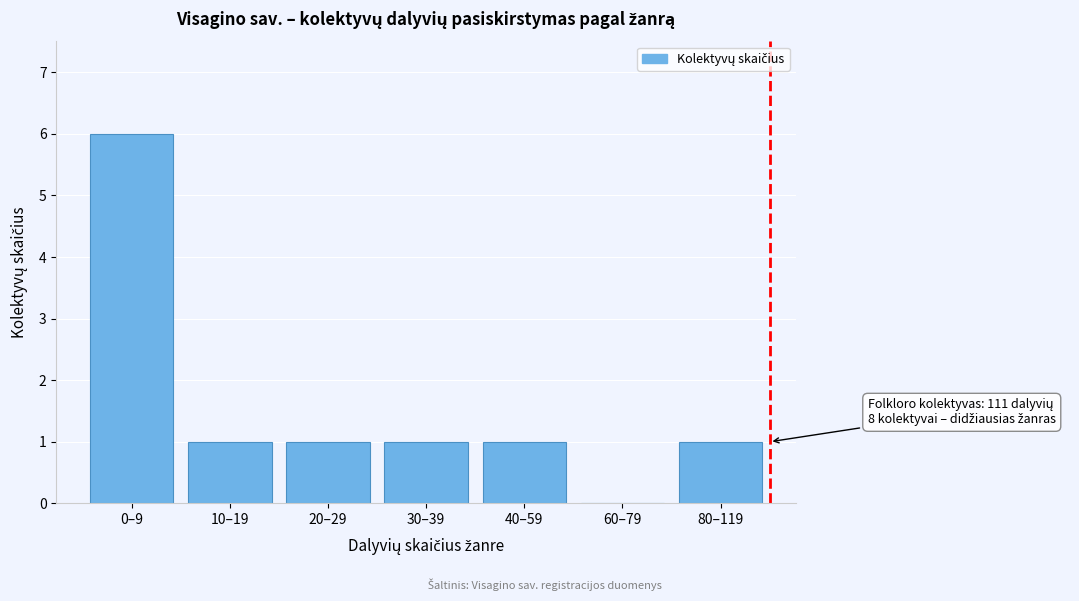

Reading left to right, what are all the values shown in this chart?

0–9=6	10–19=1	20–29=1	30–39=1	40–59=1	60–79=0	80–119=1